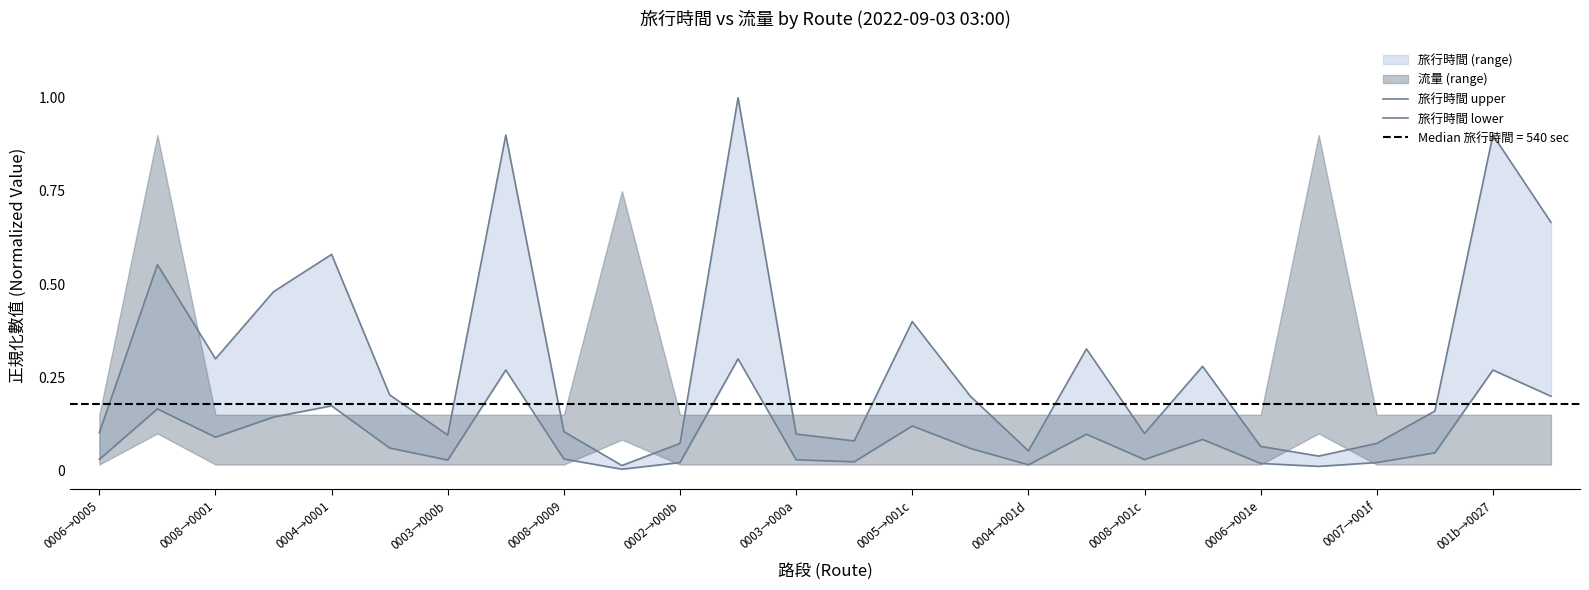

Between 16 and 23, which is larger?

23